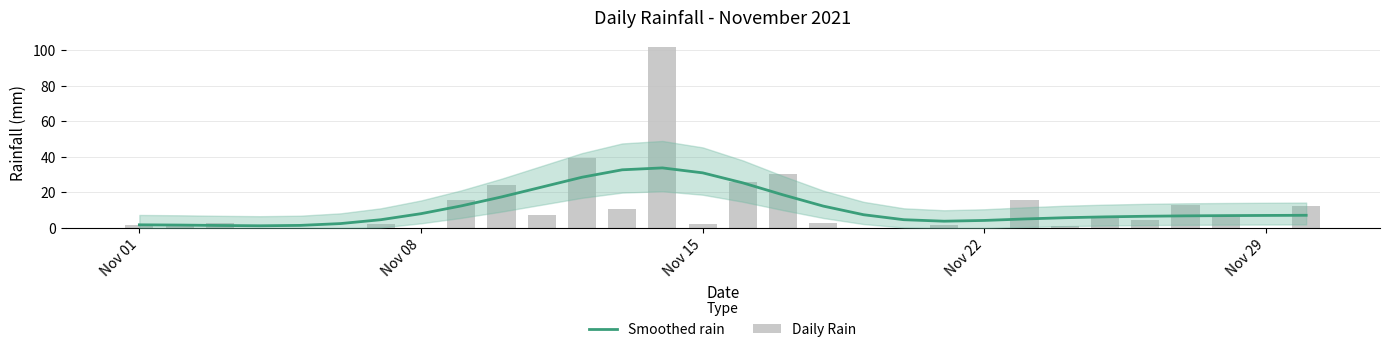

Which series has the largest range (max minus min)?

Daily Rain